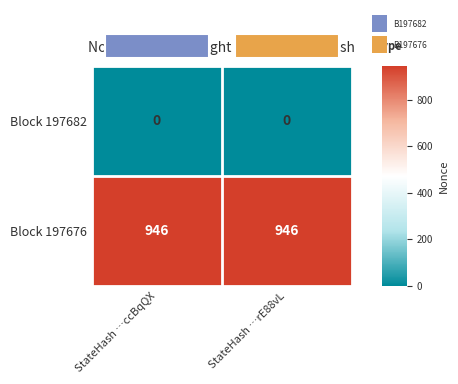

The value of Block 197676 at StateHash …ccBqQX is 236. True or false?

False